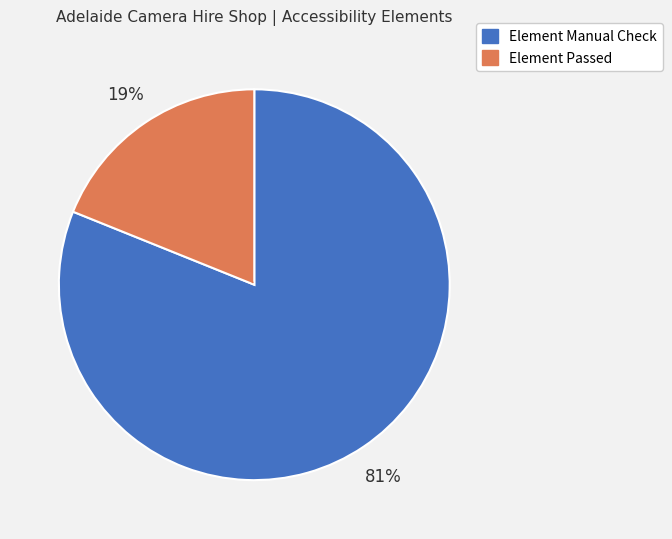

To the nearest percent, what percentage of the pie is Element Manual Check?

81%